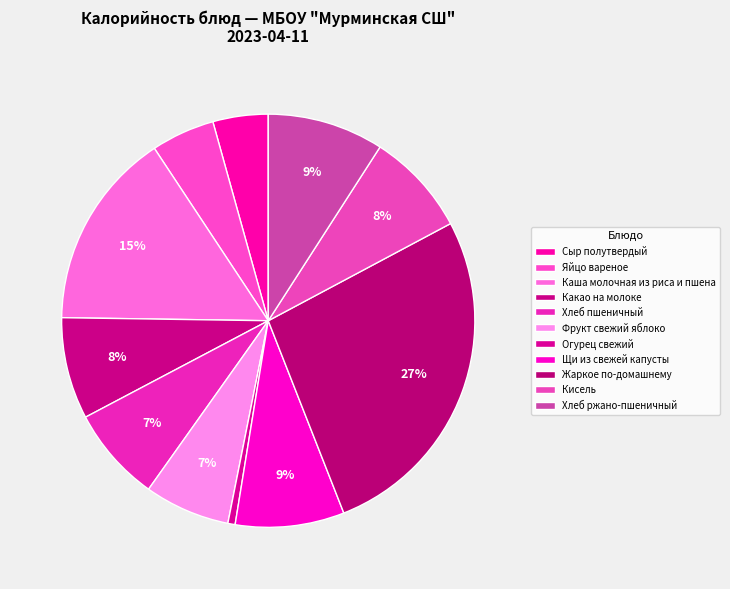

Between Щи из свежей капусты and Фрукт свежий яблоко, which is larger?

Щи из свежей капусты